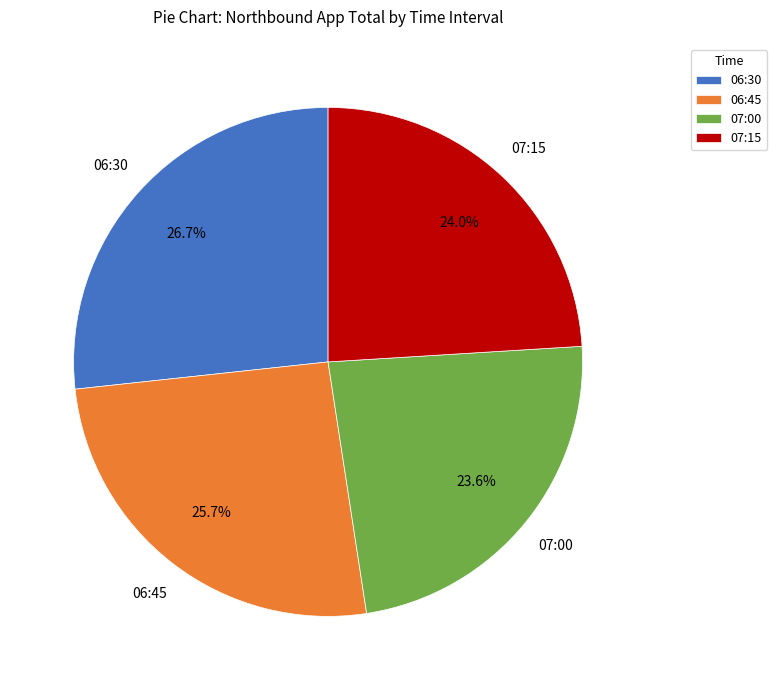

The 07:15 slice represents 24% of the pie. True or false?

True